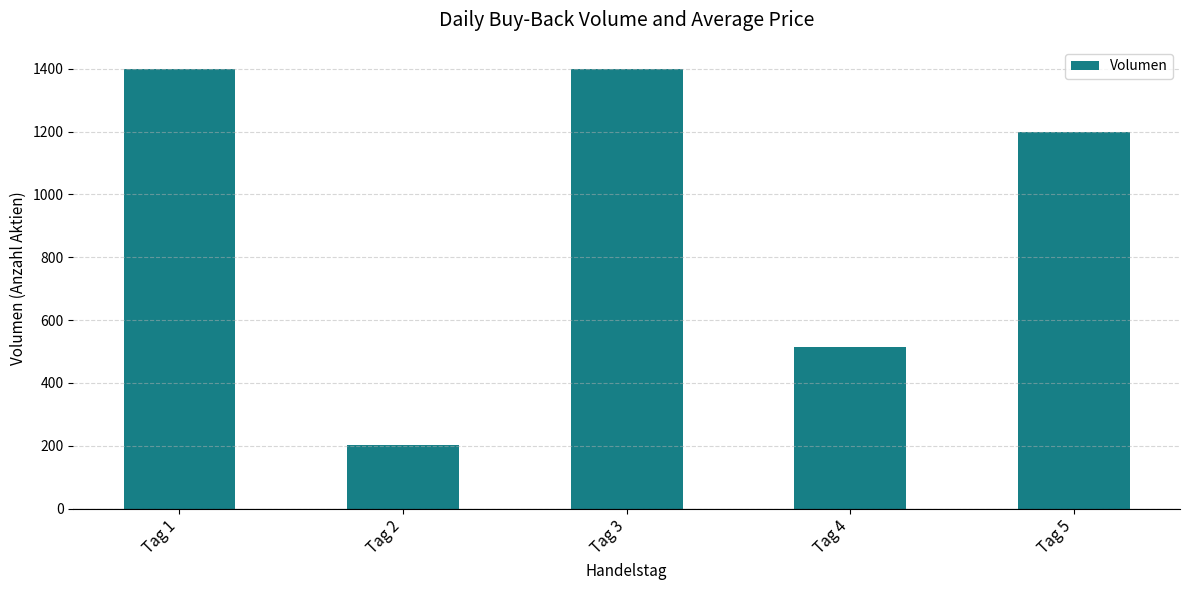

How many data points does each series have?

5